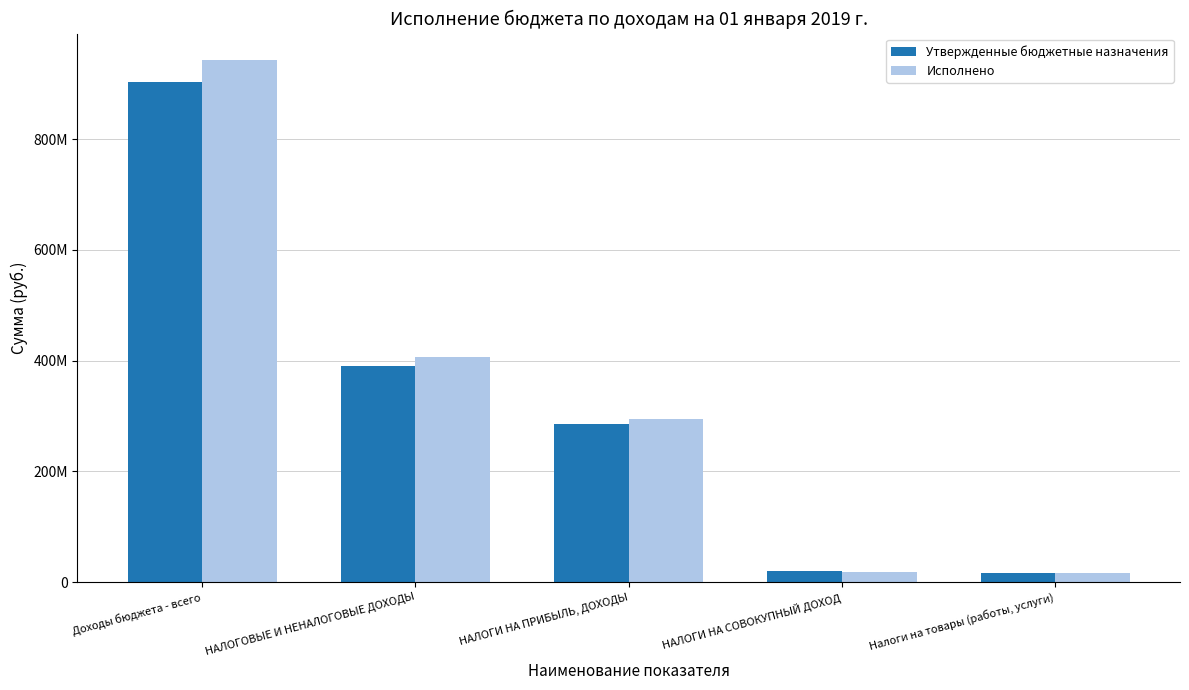

Are the bars horizontal?

No